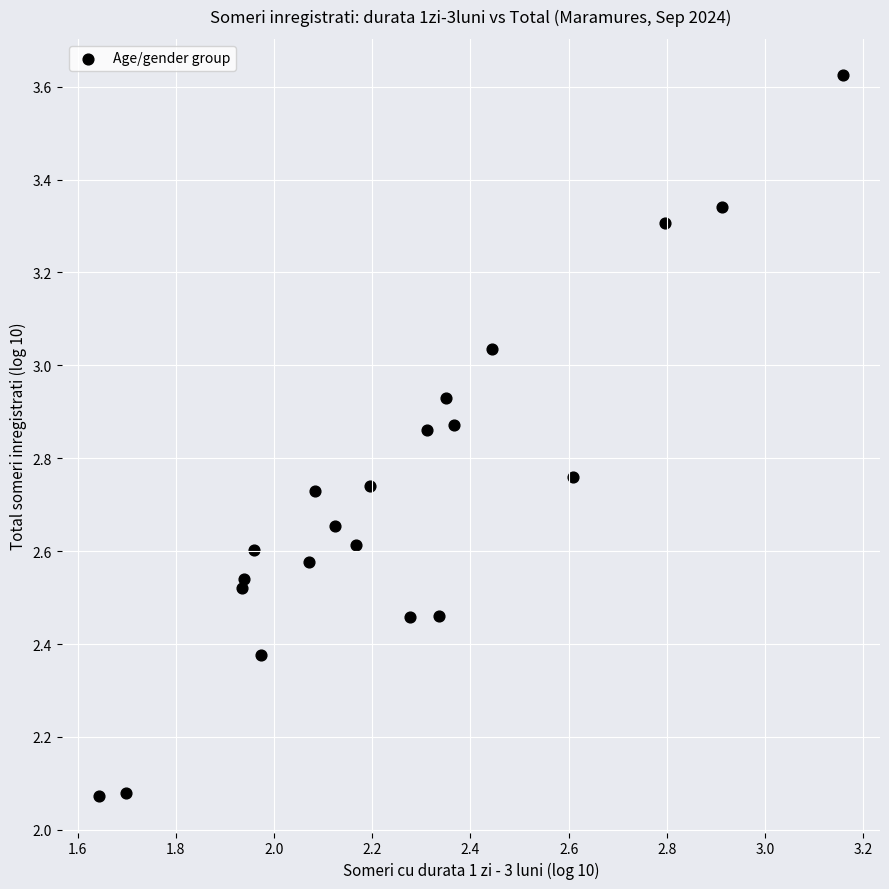

What is the range of Y values (max minus min)?

1.6